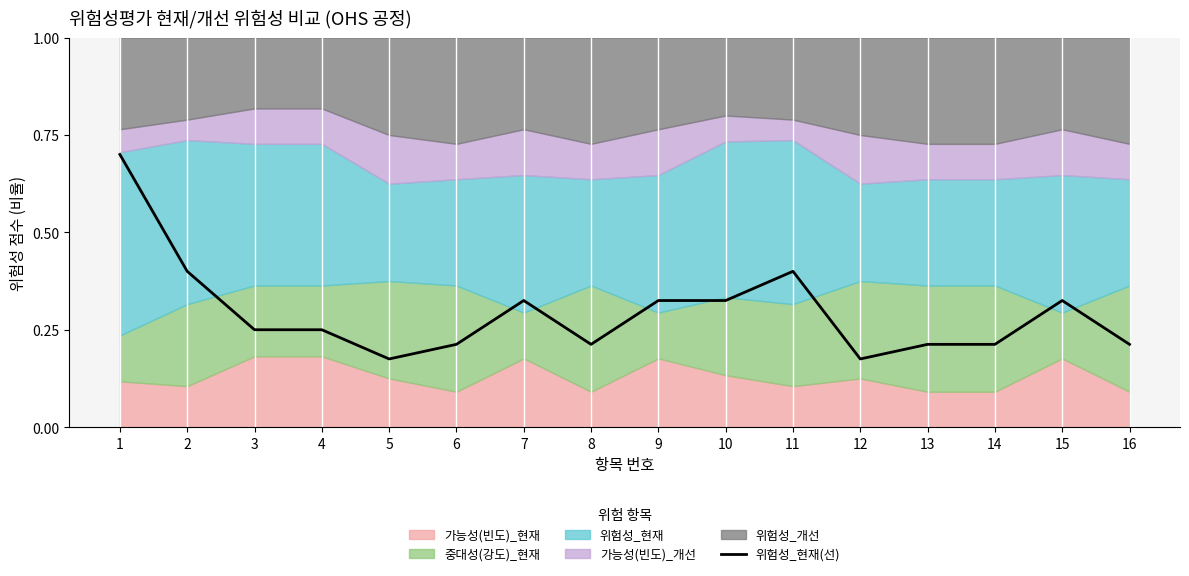

What is the average value?

0.3